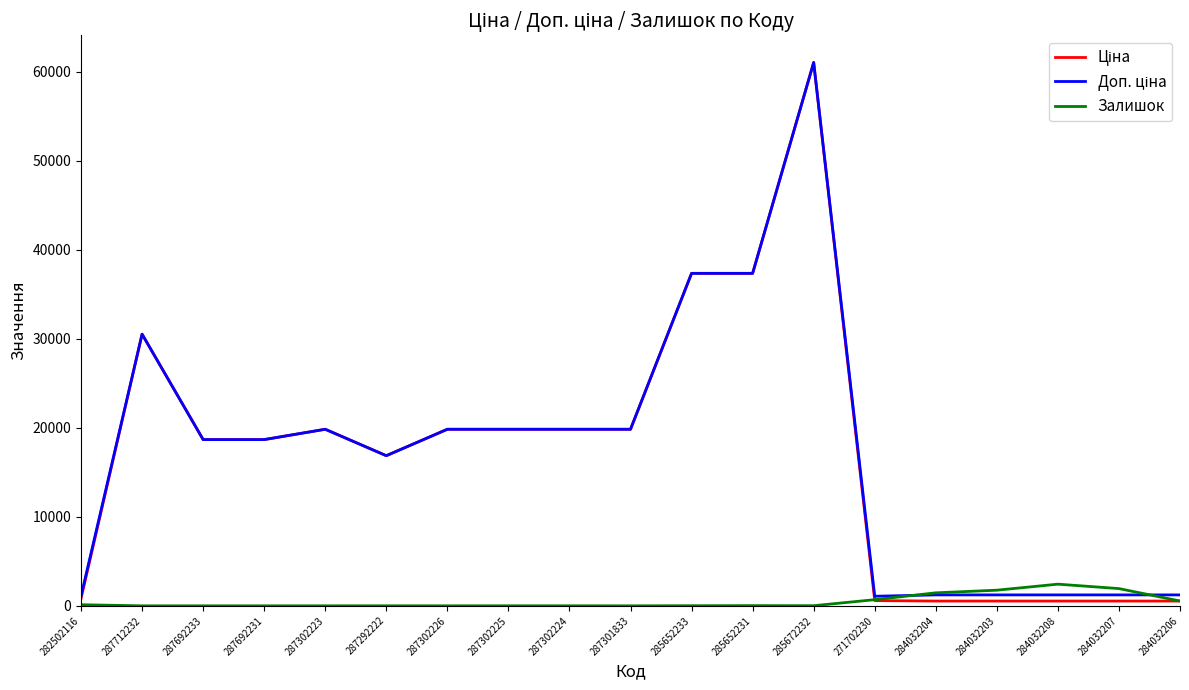

The value of Залишок at 287692233 is 0.0. True or false?

True